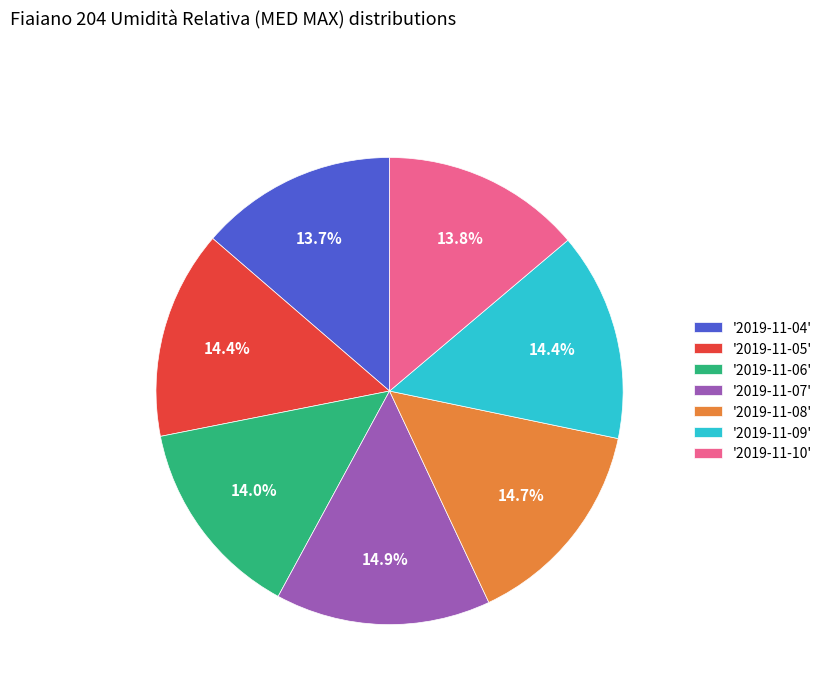

Is there a majority slice in this chart?

No